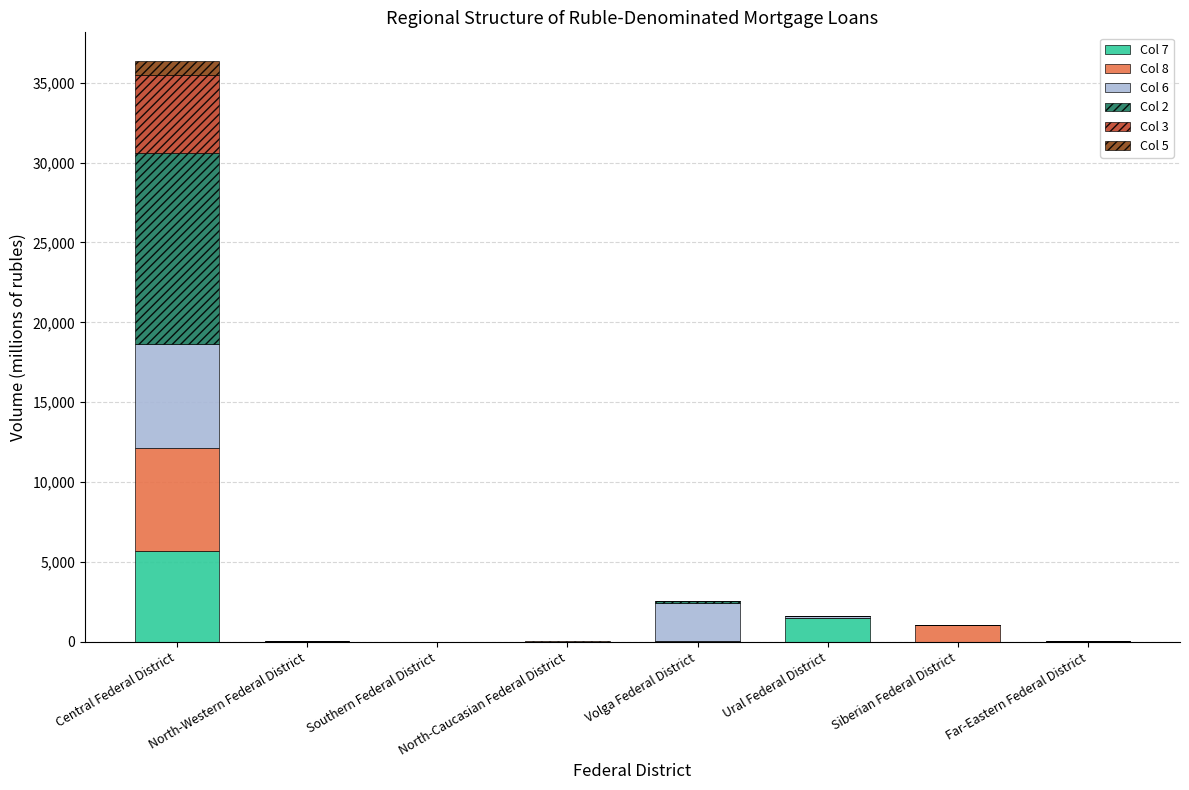

At which category is the sum across all series the highest?

Central Federal District